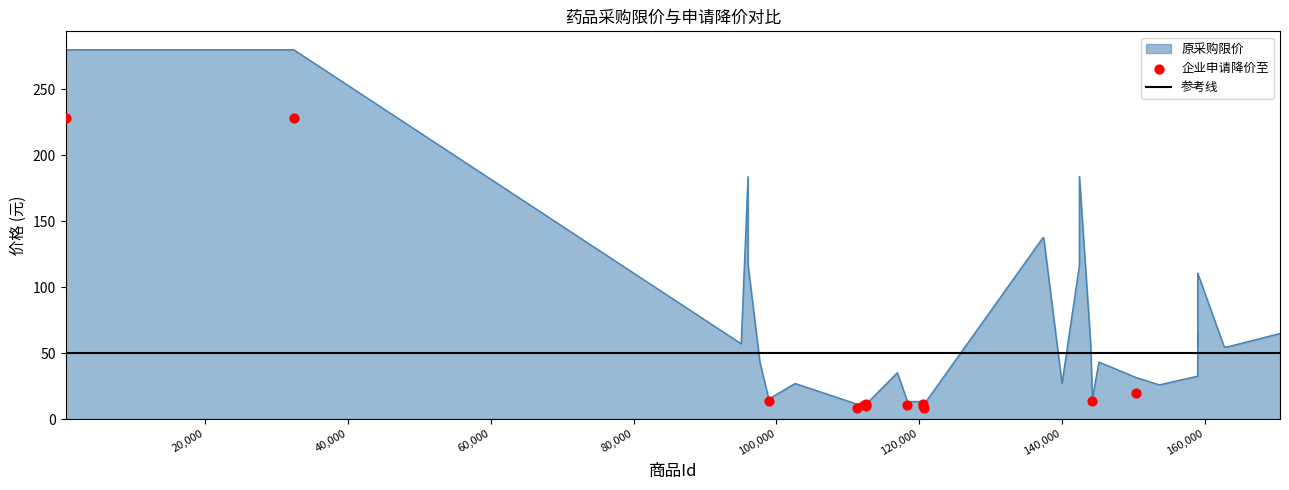

Is the value of 原采购限价 at 37 greater than the value of 企业申请降价至 at 24?

Yes